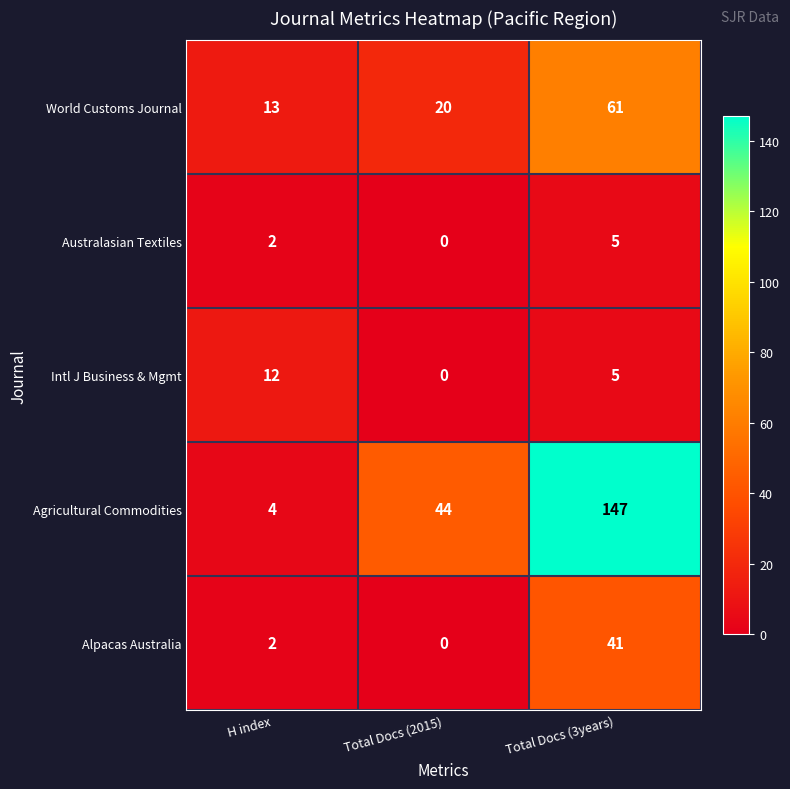

Reading left to right, what are all the values shown in this chart?

World Customs Journal: H index=13	Total Docs (2015)=20	Total Docs (3years)=61
Australasian Textiles: H index=2	Total Docs (2015)=0	Total Docs (3years)=5
Intl J Business & Mgmt: H index=12	Total Docs (2015)=0	Total Docs (3years)=5
Agricultural Commodities: H index=4	Total Docs (2015)=44	Total Docs (3years)=147
Alpacas Australia: H index=2	Total Docs (2015)=0	Total Docs (3years)=41